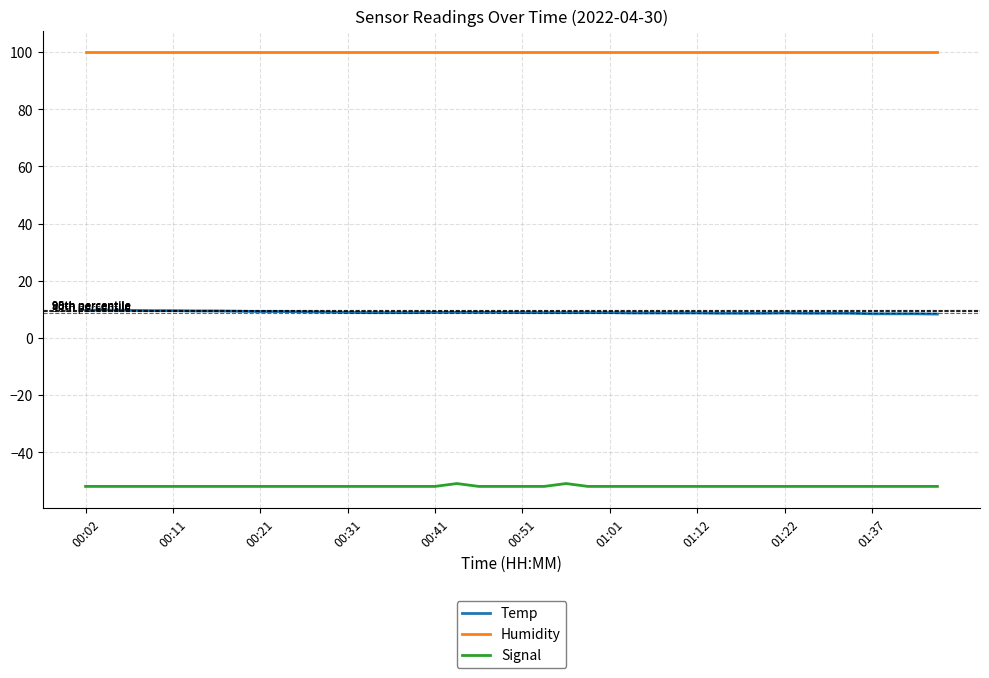

List the series in order of their overall mean, lowest first.

Signal, Temp, Humidity